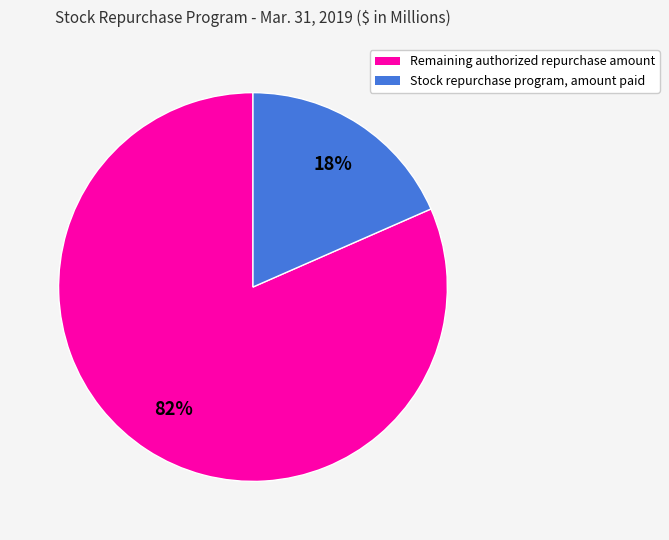

How many segments does this pie chart have?

2